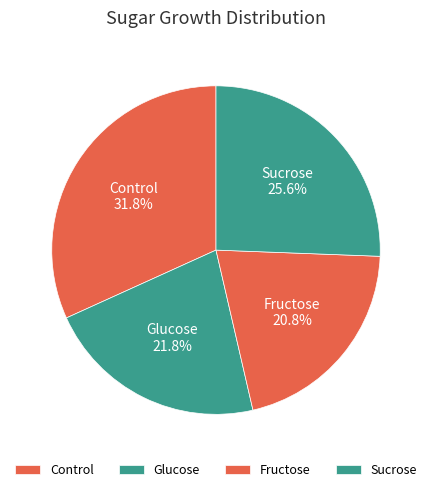

To the nearest percent, what is the difference between the largest and smallest slice percentages?

11%